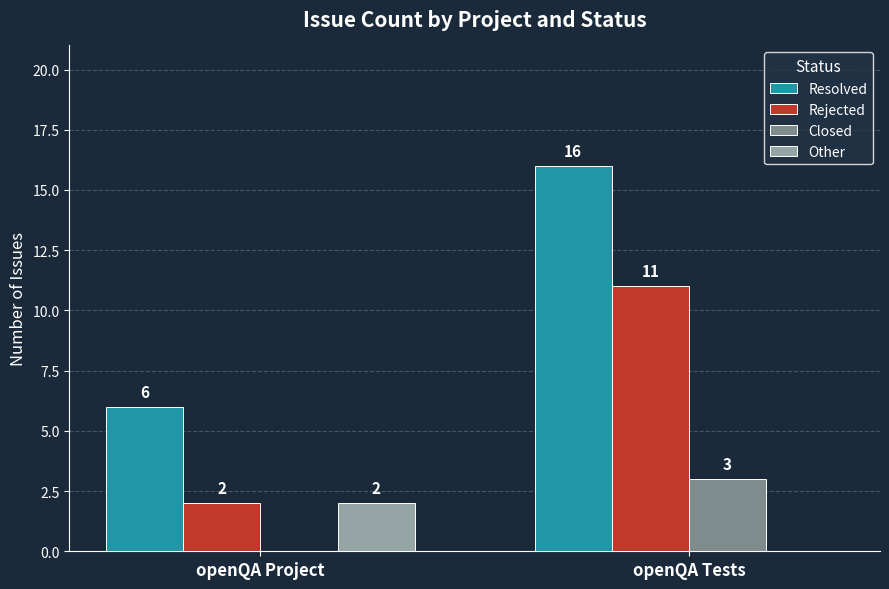

Which series changed the most between openQA Project and openQA Tests?

Resolved